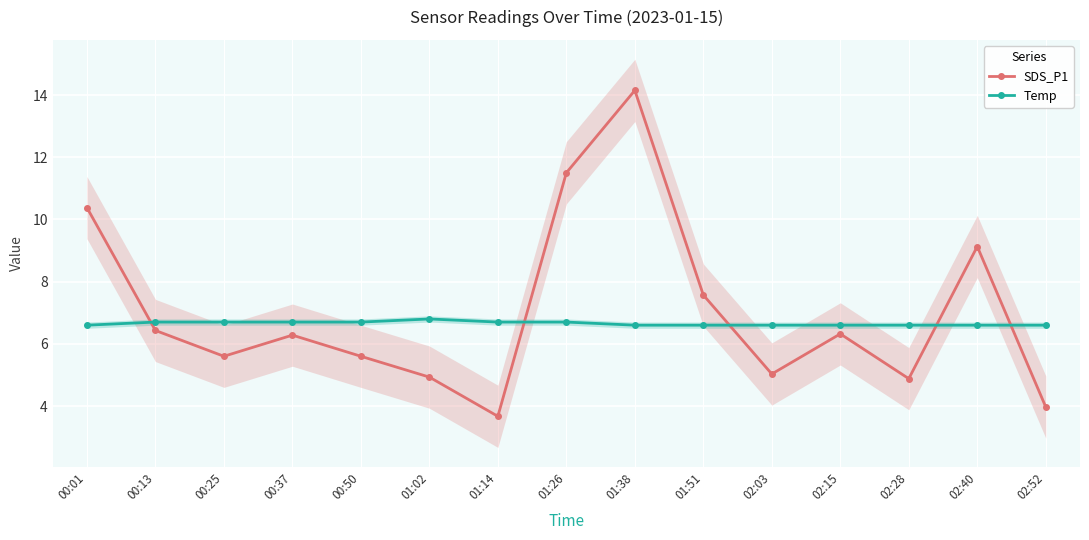

Reading right to left, what are all the values shown in this chart?

SDS_P1: 02:52=4.0	02:40=9.1	02:28=4.9	02:15=6.3	02:03=5.0	01:51=7.6	01:38=14.2	01:26=11.5	01:14=3.7	01:02=4.9	00:50=5.6	00:37=6.3	00:25=5.6	00:13=6.4	00:01=10.4
Temp: 02:52=6.6	02:40=6.6	02:28=6.6	02:15=6.6	02:03=6.6	01:51=6.6	01:38=6.6	01:26=6.7	01:14=6.7	01:02=6.8	00:50=6.7	00:37=6.7	00:25=6.7	00:13=6.7	00:01=6.6